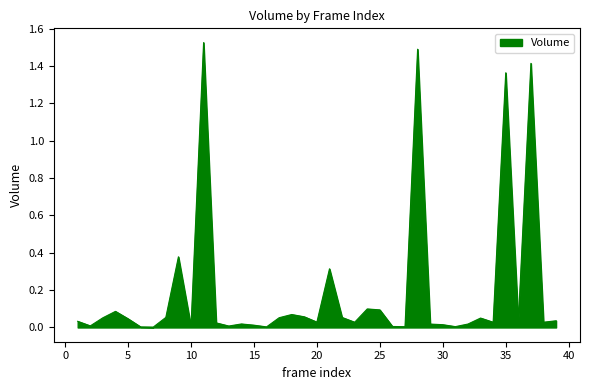

Where is the first local maximum?

4